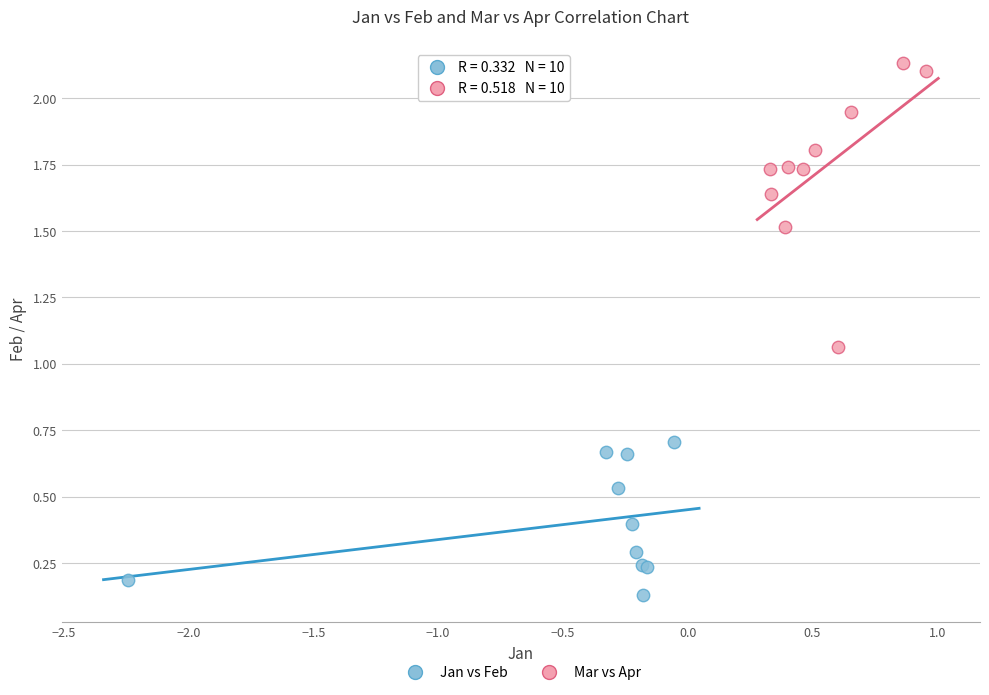

What are all the series names shown in the legend?

Jan vs Feb, Mar vs Apr